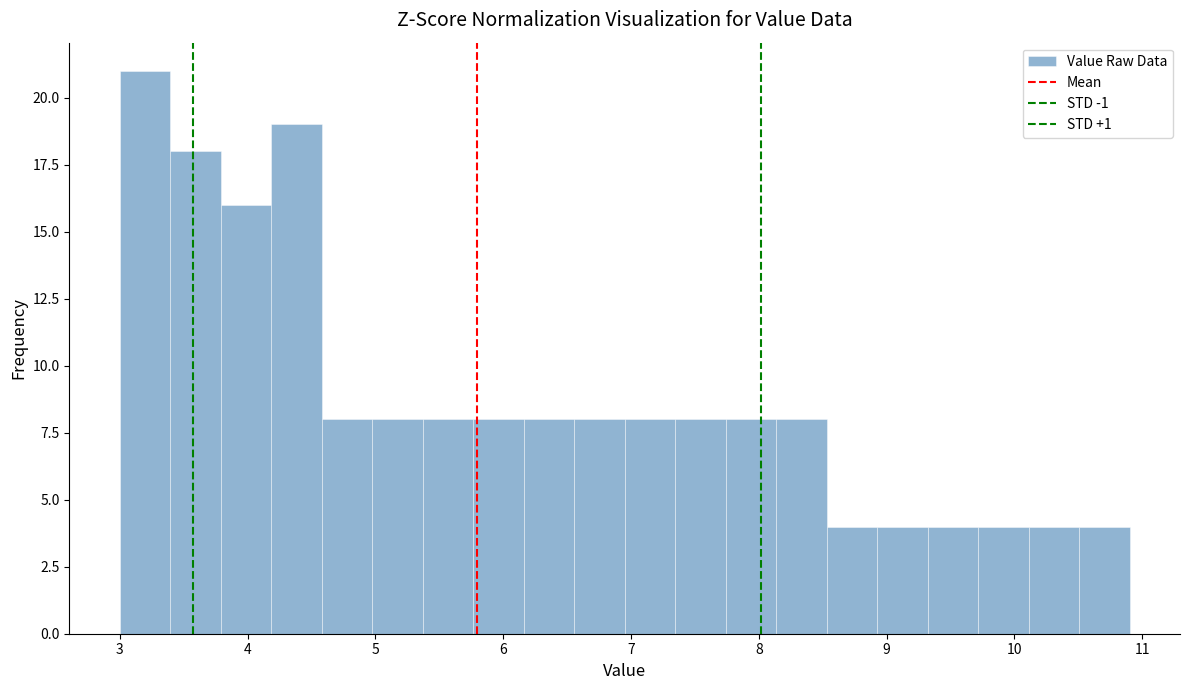

Read against the x-axis, roughly where is the centre of the tallest bar?

3.2